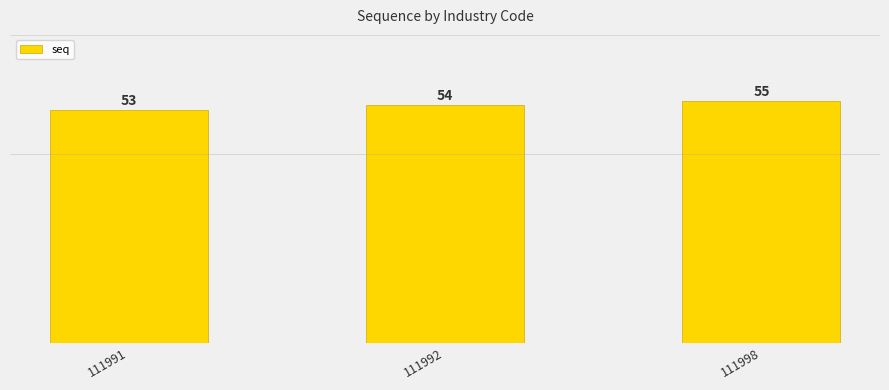

The chart shows a value of 55 at 111998. True or false?

True